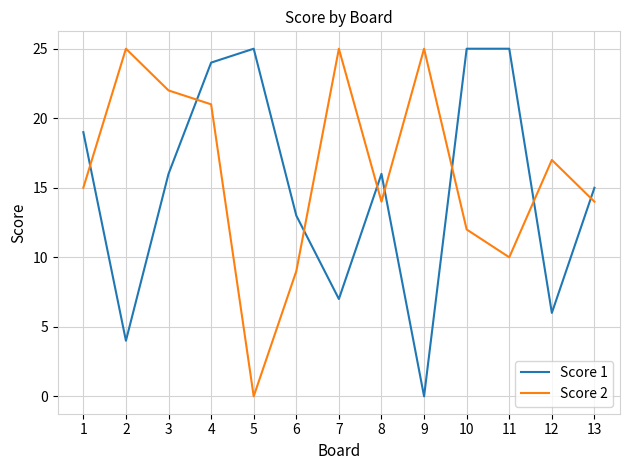

Between 4 and 8, which series saw the biggest shift?

Score 1